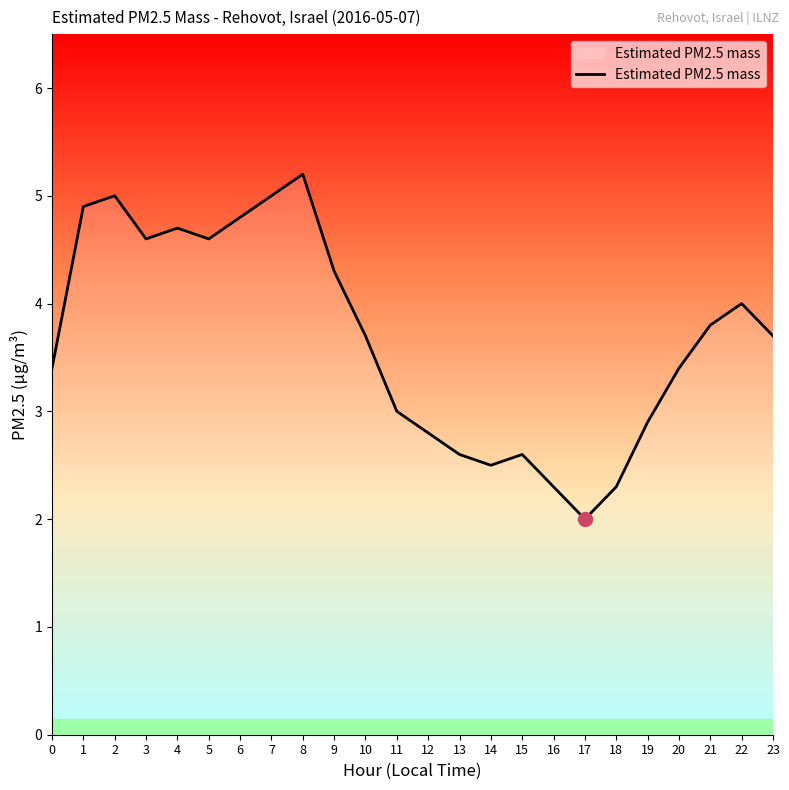

Approximately how many times larger is the value at 5 compared to 7?

0.9